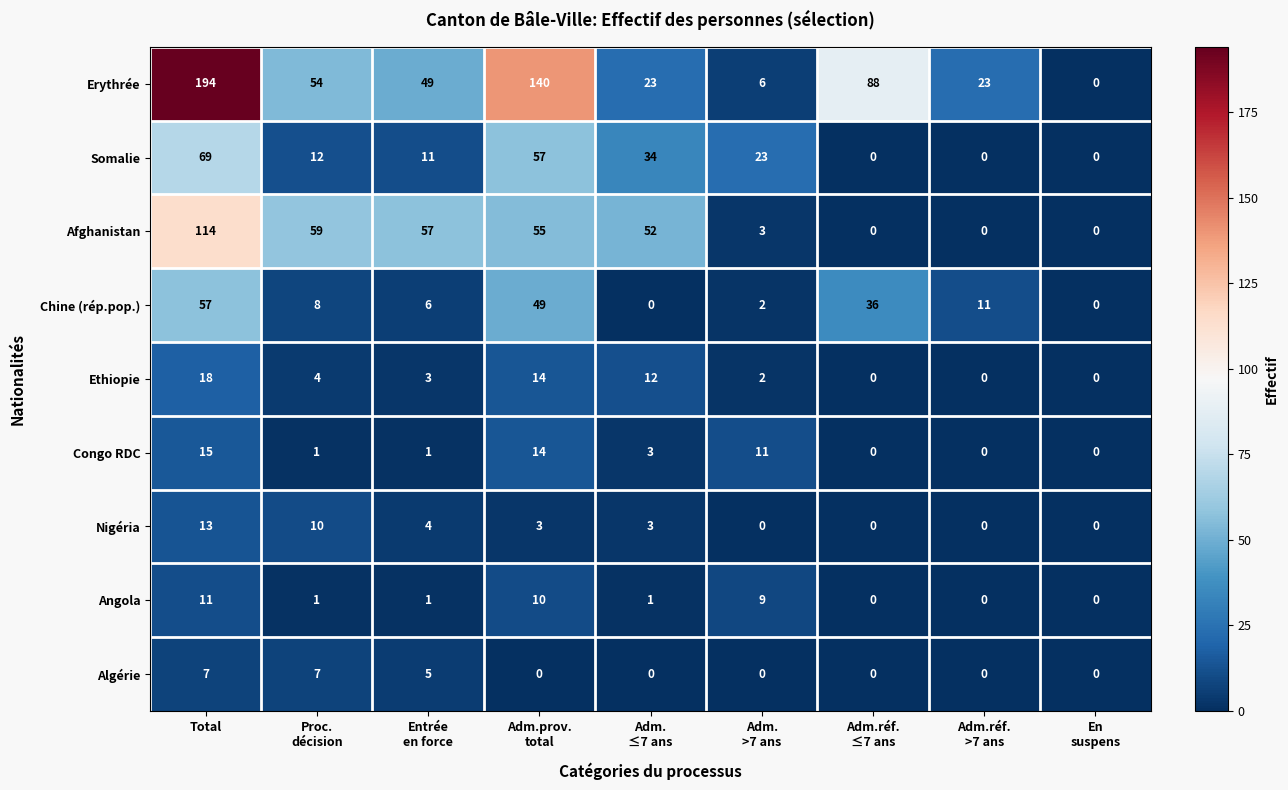

How many distinct data groups are displayed?

9